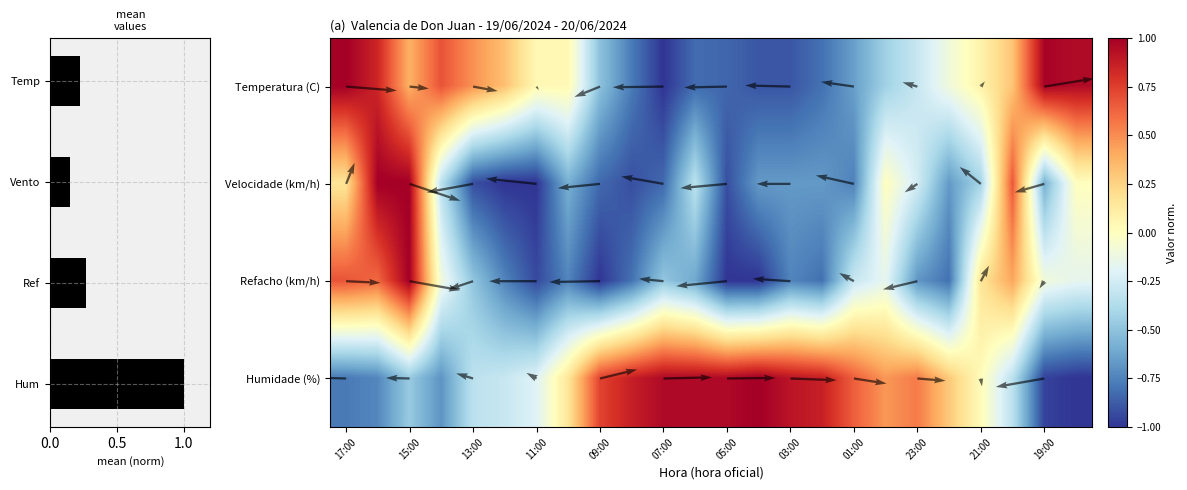

What is the sum of the Temperatura values at 14:00 and 11:00?

0.7